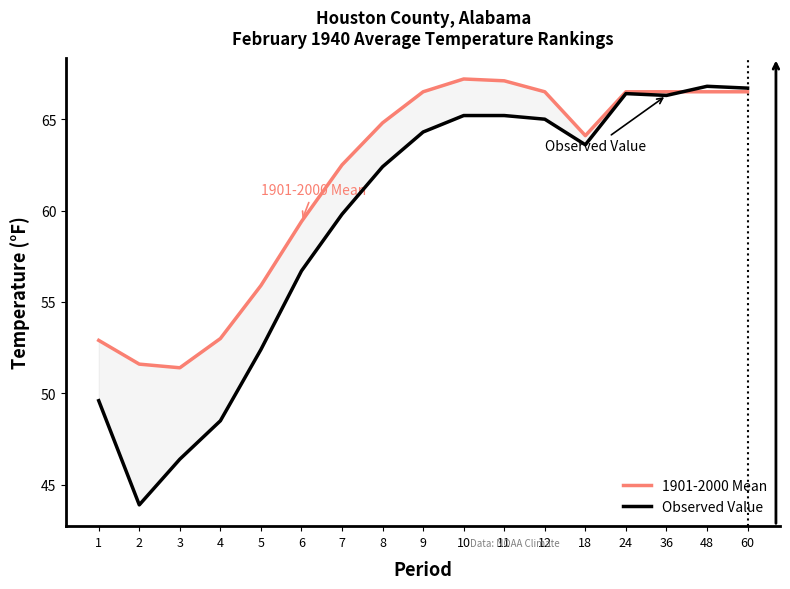

What is the difference between the 1901-2000 Mean values at 10 and 9?

0.7